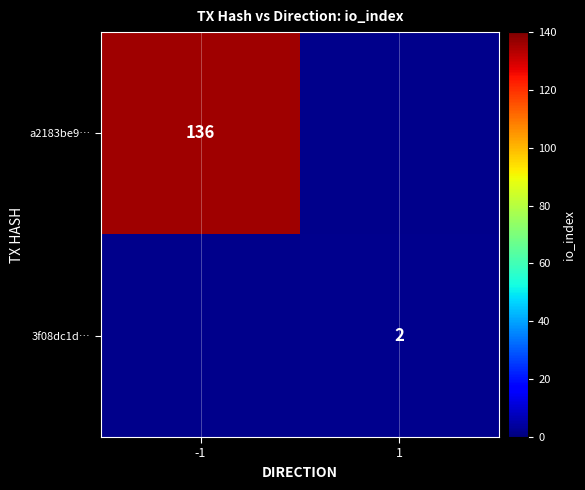

At which category does the chart reach its minimum across all series?

1